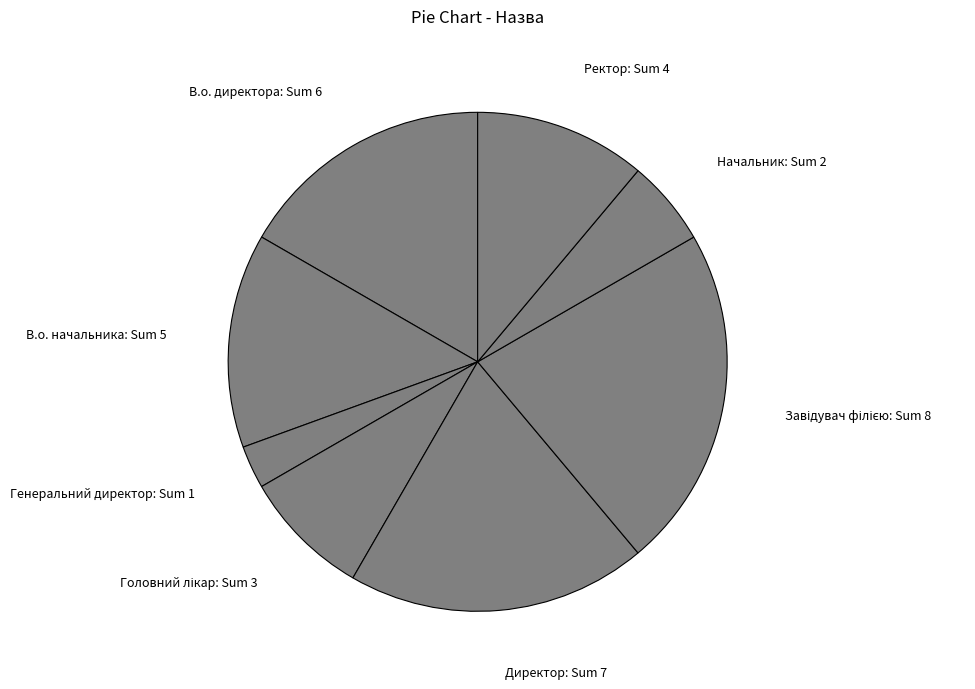

Is there a majority slice in this chart?

No